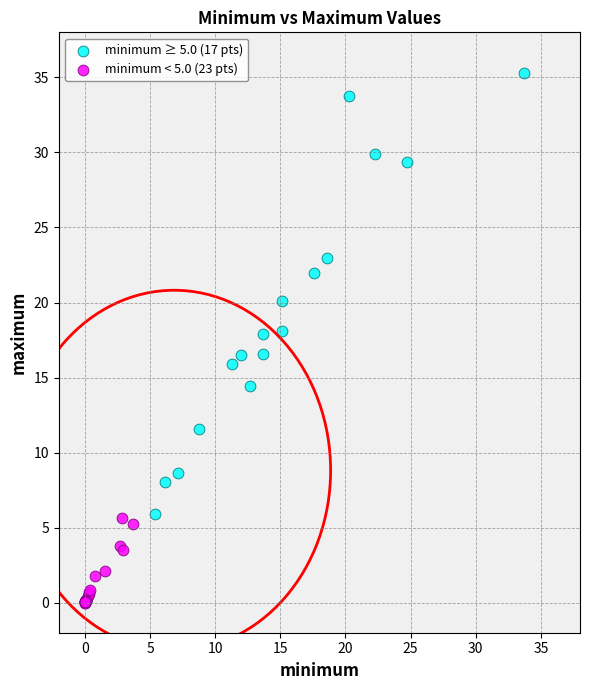

Which series has the largest Y range (max minus min)?

minimum ≥ 5.0 (17 pts)